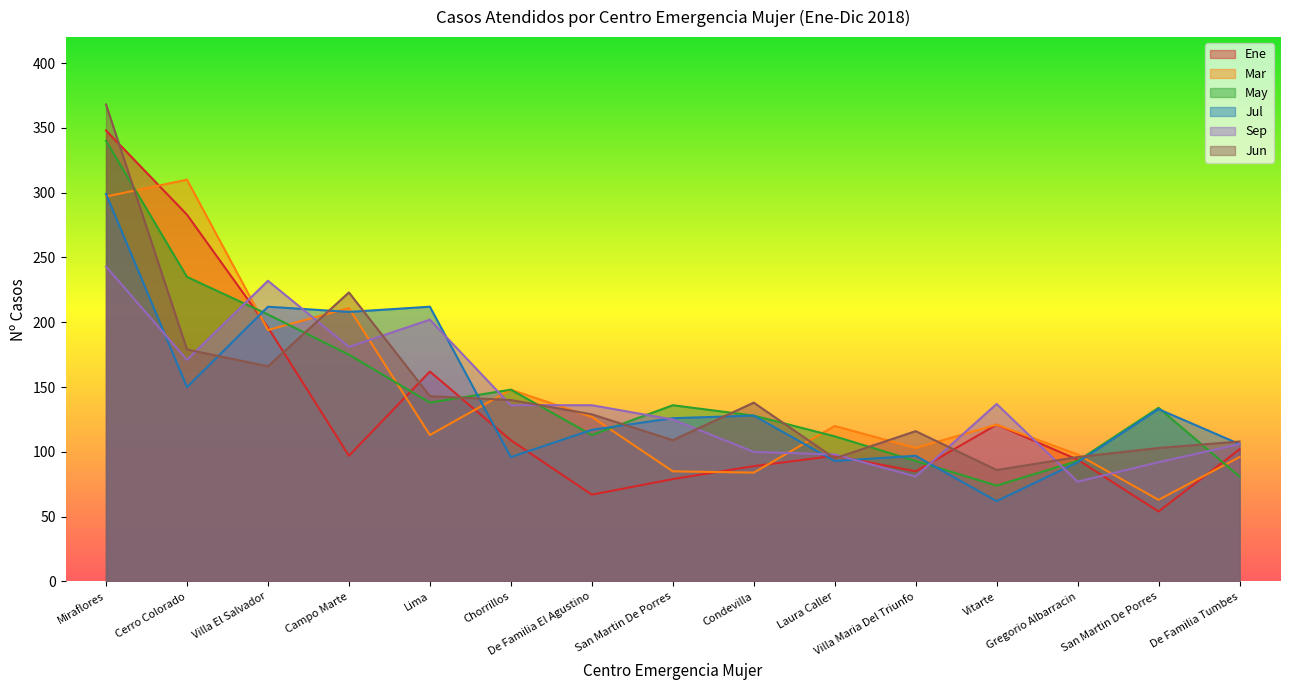

Reading left to right, list all the values displayed in this chart.

Ene: Miraflores=348	Cerro Colorado=283	Villa El Salvador=196	Campo Marte=97	Lima=162	Chorrillos=109	De Familia El Agustino=67	San Martin De Porres=79	Condevilla=89	Laura Caller=97	Villa Maria Del Triunfo=85	Vitarte=121	Gregorio Albarracin=94	San Martin De Porres=54	De Familia Tumbes=102
Mar: Miraflores=297	Cerro Colorado=310	Villa El Salvador=194	Campo Marte=211	Lima=113	Chorrillos=148	De Familia El Agustino=127	San Martin De Porres=85	Condevilla=84	Laura Caller=120	Villa Maria Del Triunfo=103	Vitarte=121	Gregorio Albarracin=98	San Martin De Porres=63	De Familia Tumbes=96
May: Miraflores=340	Cerro Colorado=235	Villa El Salvador=206	Campo Marte=175	Lima=138	Chorrillos=148	De Familia El Agustino=113	San Martin De Porres=136	Condevilla=128	Laura Caller=112	Villa Maria Del Triunfo=93	Vitarte=74	Gregorio Albarracin=93	San Martin De Porres=134	De Familia Tumbes=81
Jul: Miraflores=299	Cerro Colorado=150	Villa El Salvador=212	Campo Marte=208	Lima=212	Chorrillos=96	De Familia El Agustino=117	San Martin De Porres=126	Condevilla=128	Laura Caller=93	Villa Maria Del Triunfo=97	Vitarte=62	Gregorio Albarracin=92	San Martin De Porres=133	De Familia Tumbes=106
Sep: Miraflores=243	Cerro Colorado=171	Villa El Salvador=232	Campo Marte=181	Lima=202	Chorrillos=136	De Familia El Agustino=136	San Martin De Porres=125	Condevilla=100	Laura Caller=98	Villa Maria Del Triunfo=81	Vitarte=137	Gregorio Albarracin=77	San Martin De Porres=92	De Familia Tumbes=106
Jun: Miraflores=368	Cerro Colorado=179	Villa El Salvador=166	Campo Marte=223	Lima=143	Chorrillos=140	De Familia El Agustino=129	San Martin De Porres=109	Condevilla=138	Laura Caller=95	Villa Maria Del Triunfo=116	Vitarte=86	Gregorio Albarracin=96	San Martin De Porres=103	De Familia Tumbes=108